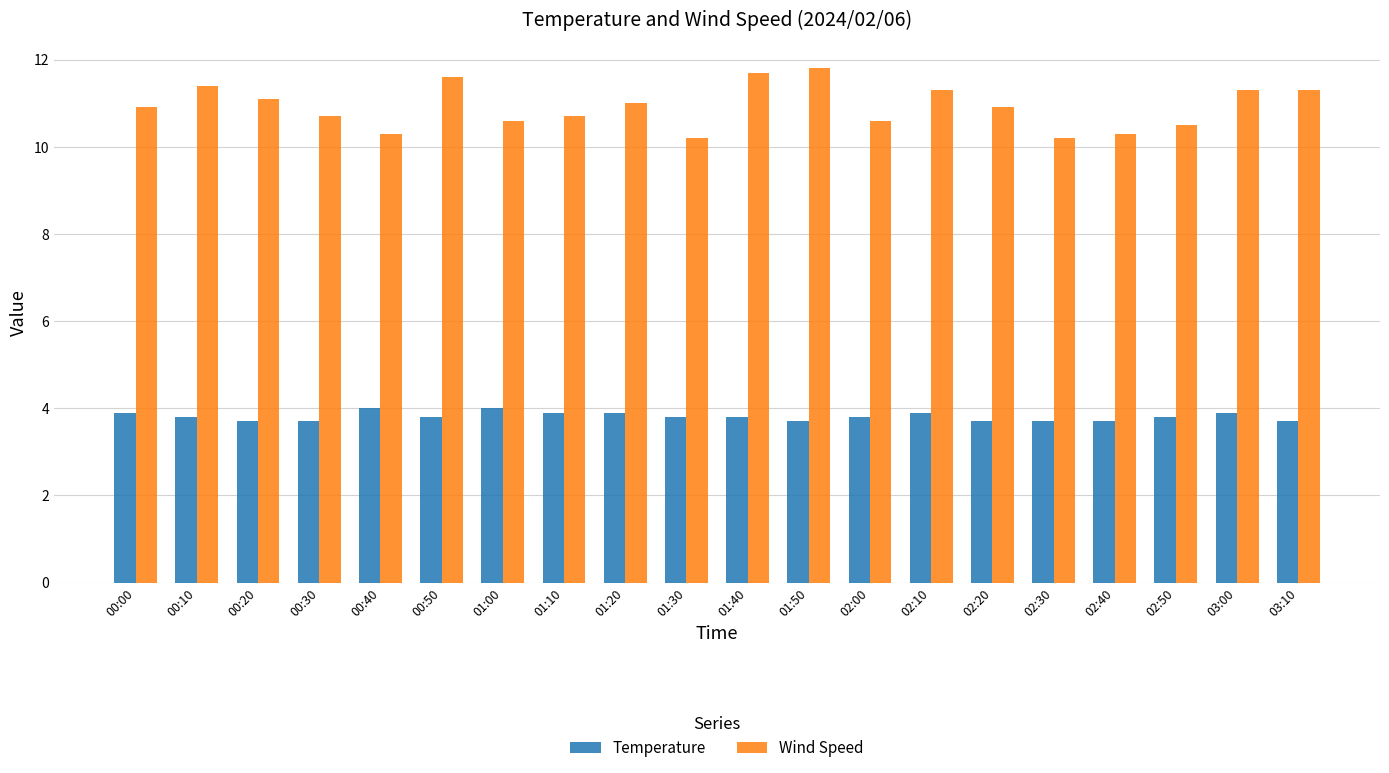

At how many categories does at least one series exceed 10?

20